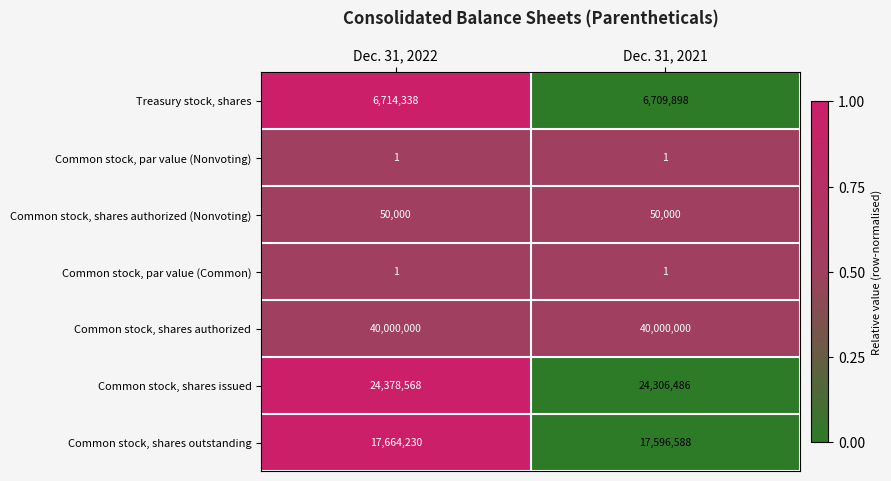

Which series has the widest spread of values?

Common stock, shares issued